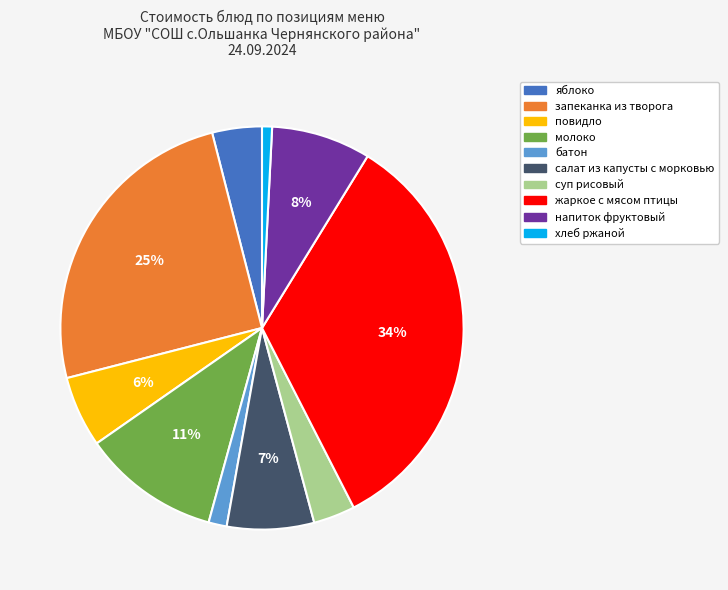

Count the number of slices in the pie.

10